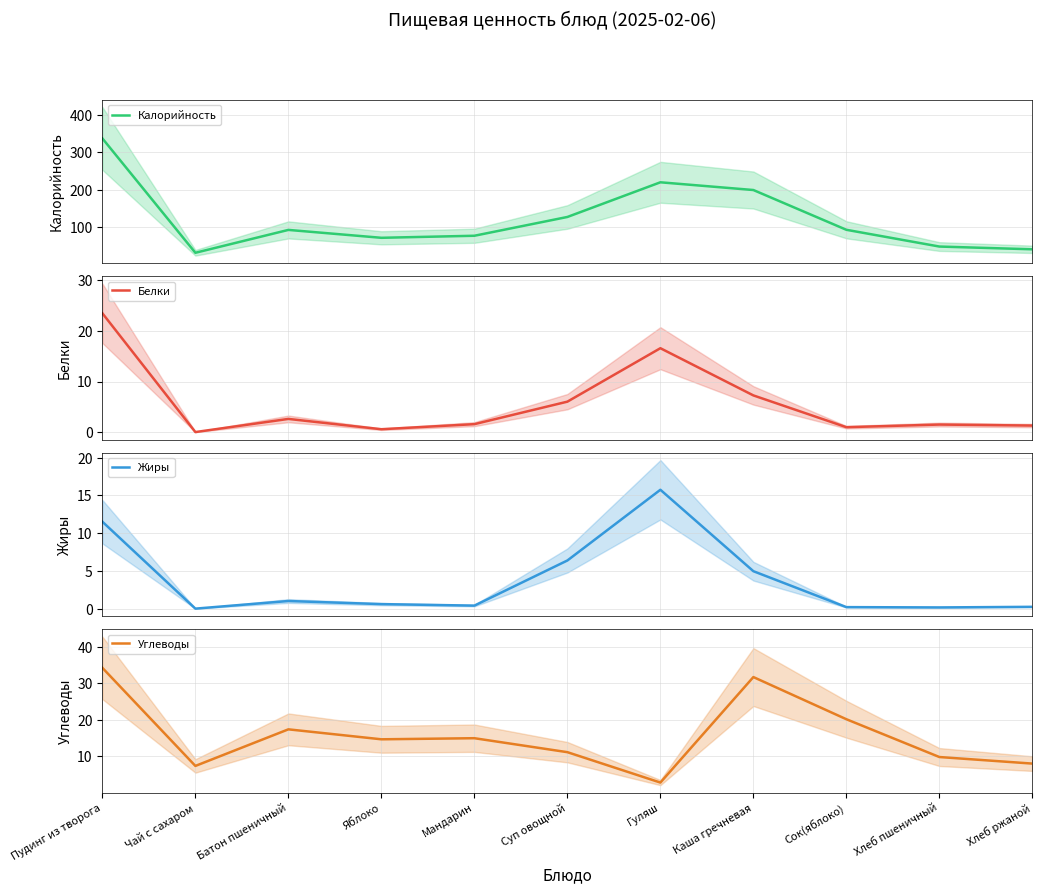

Which has a higher value, Гуляш or Сок(яблоко)?

Гуляш